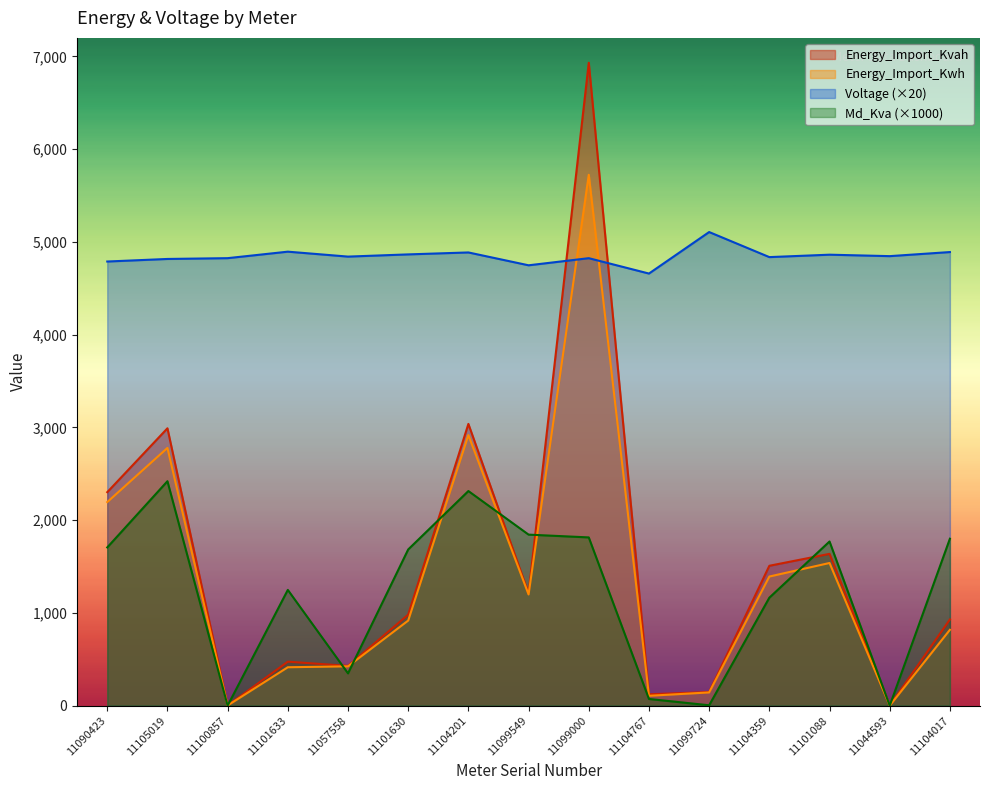

At which label does Energy_Import_Kvah first exceed 981?

11090423